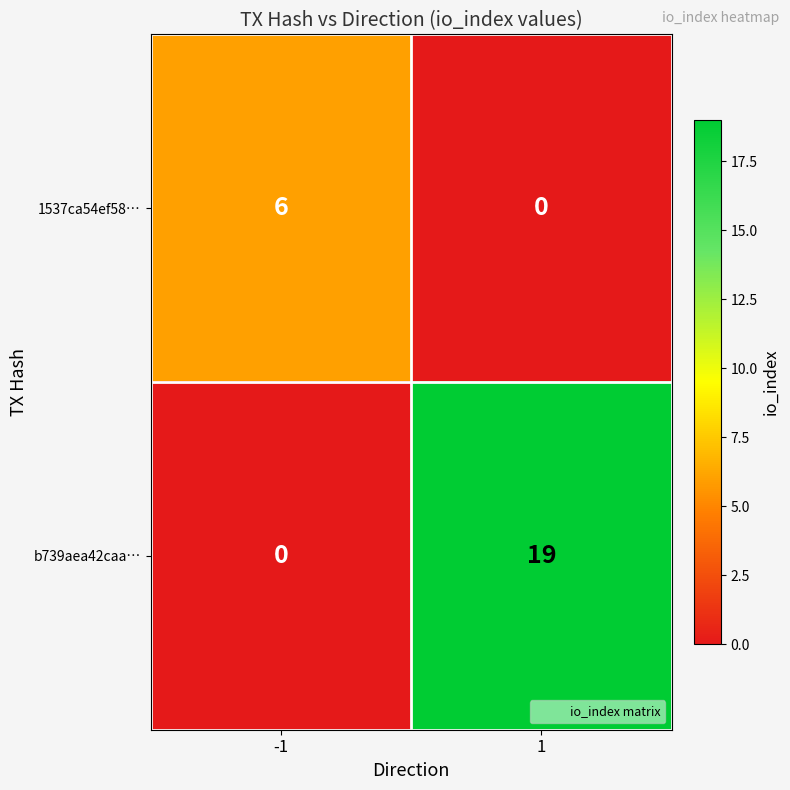

What is the difference between the maximum and minimum values in the b739aea42caa… series?

19